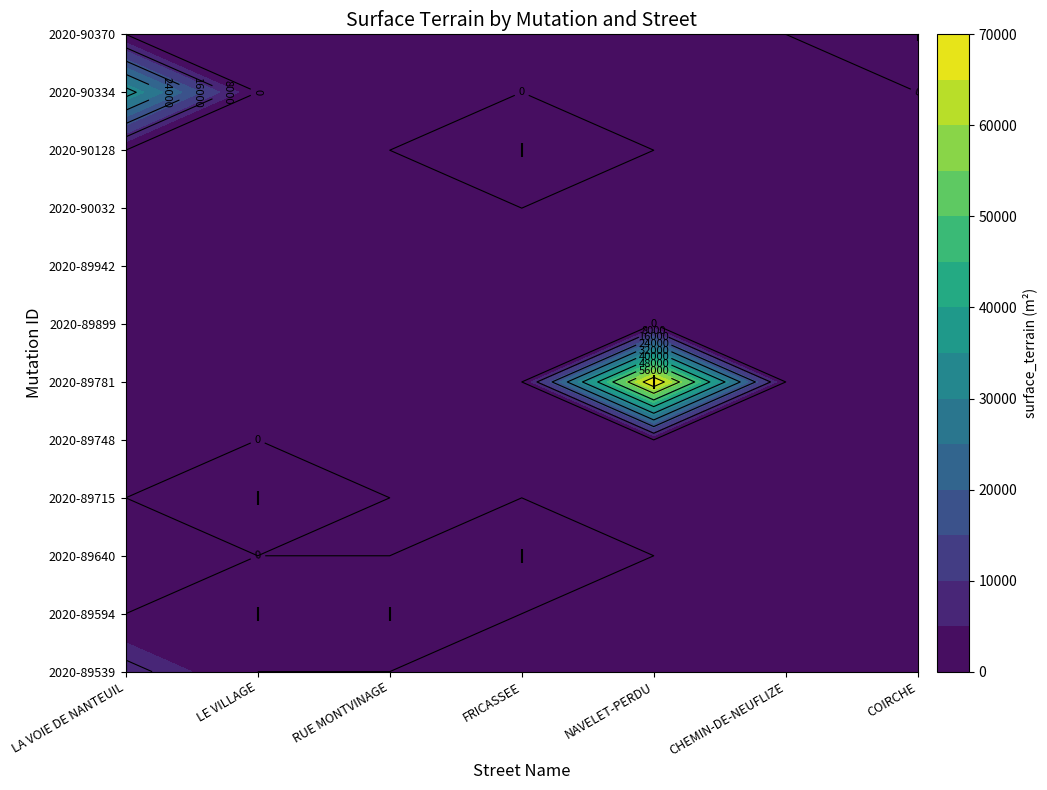

How many values in the FRICASSEE series exceed 0?

2